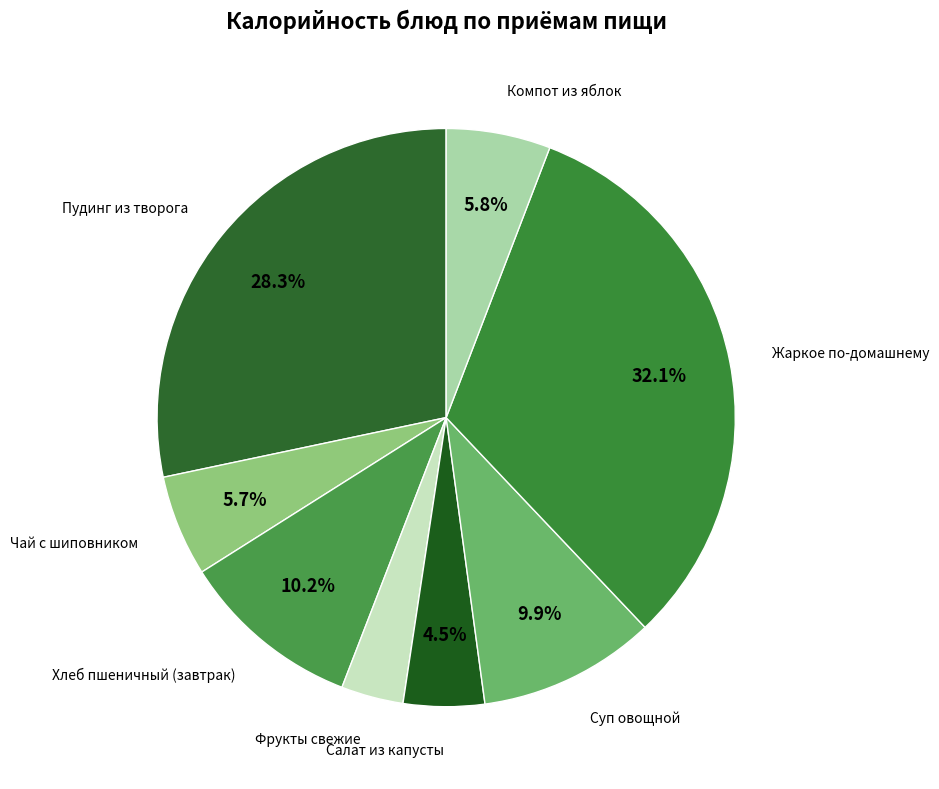

Does Салат из капусты represent more than half of the total?

No